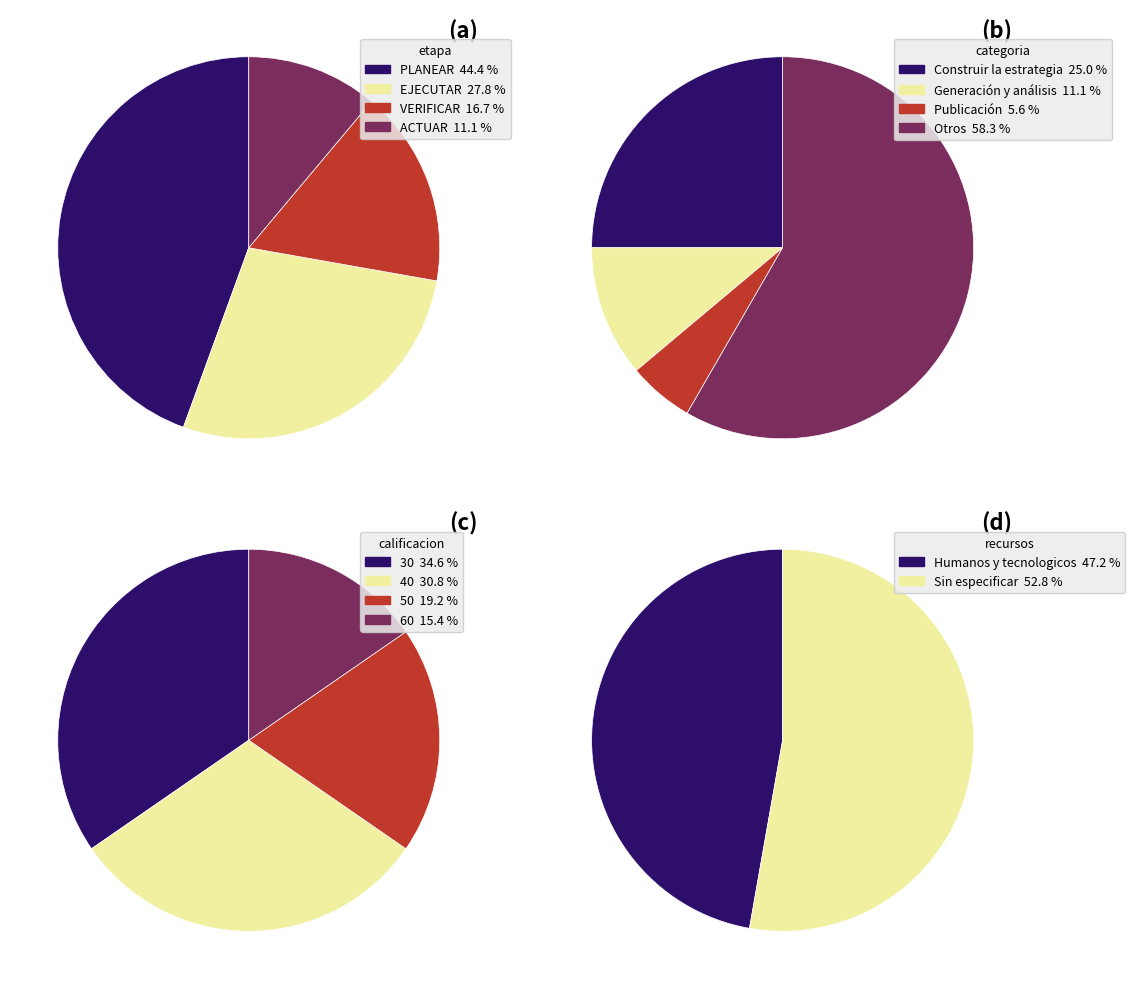

Between ACTUAR and VERIFICAR, which is larger?

VERIFICAR